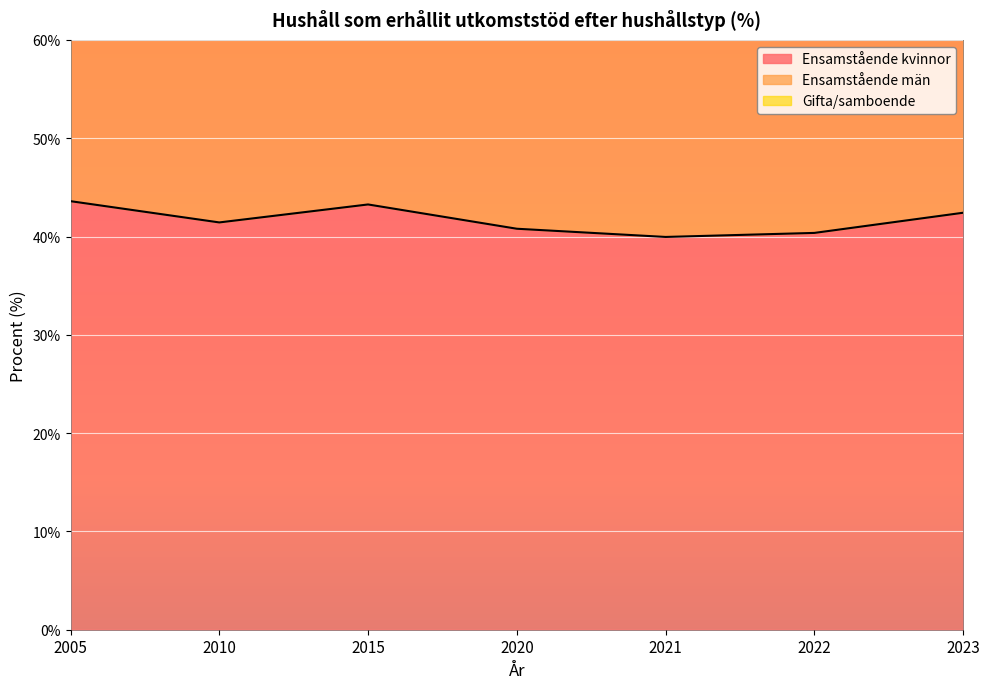

True or false: Ensamstående kvinnor and Gifta/samboende cross at least once.

False